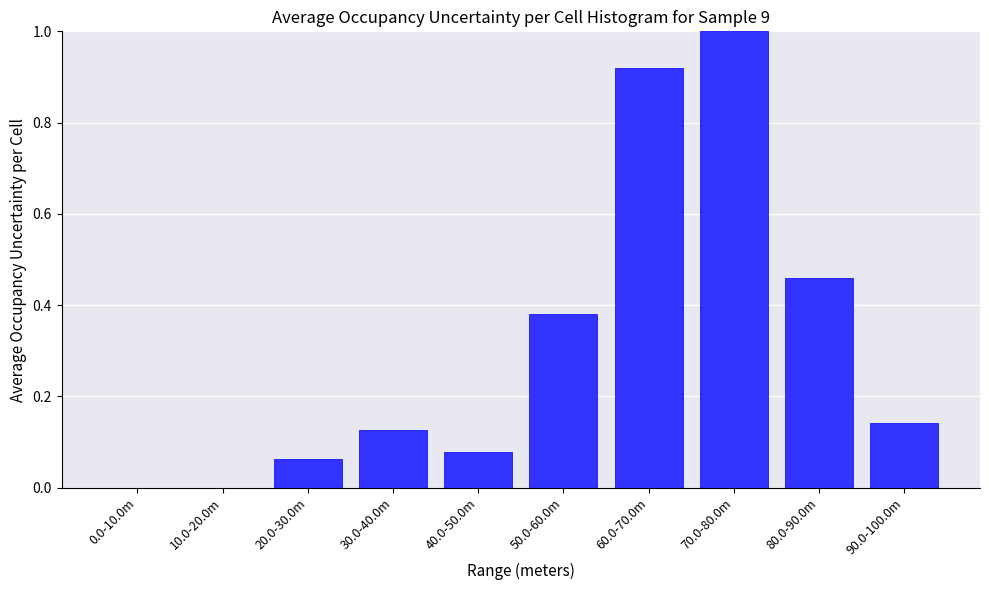

What is the sum of the values at 80.0-90.0m and 70.0-80.0m?

1.5